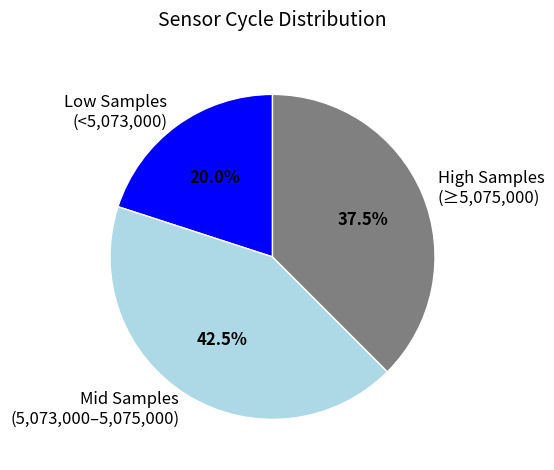

Which category has the smallest portion of the pie?

Low Samples (<5,073,000)